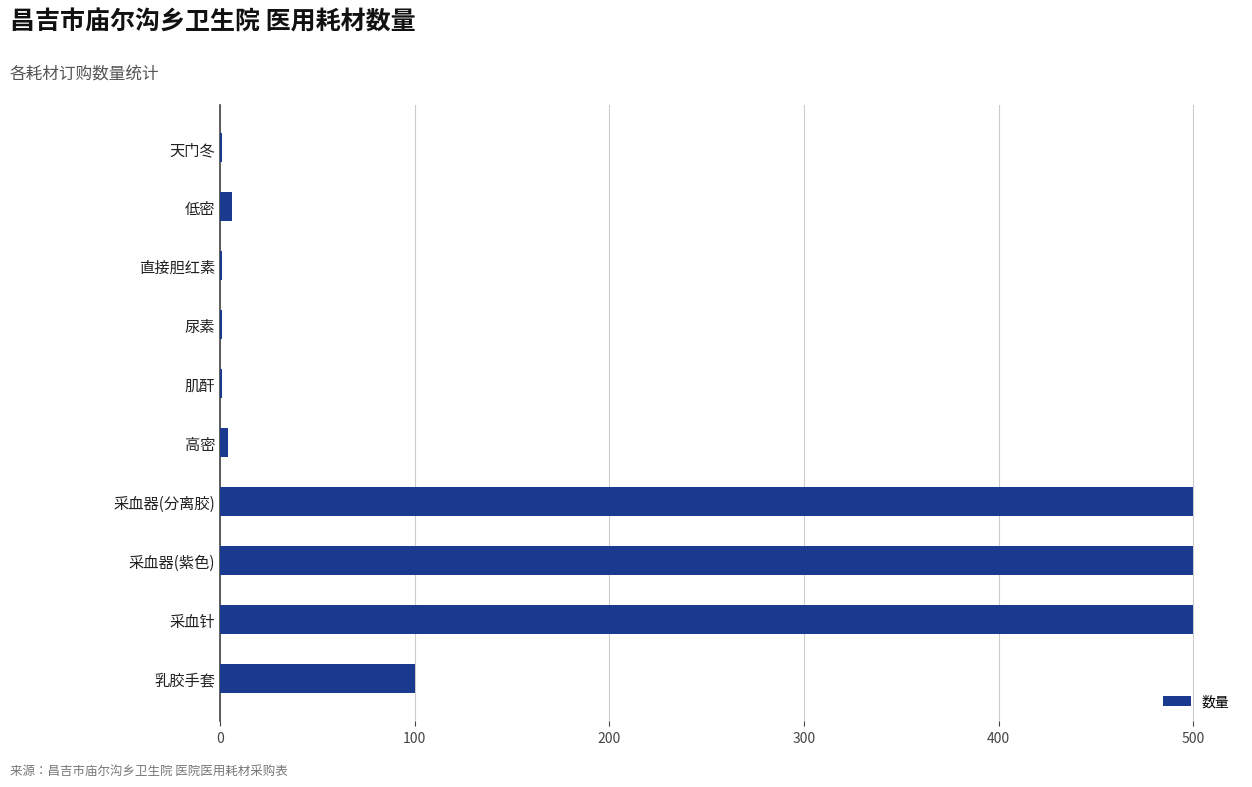

What is the sum of all values?

1614